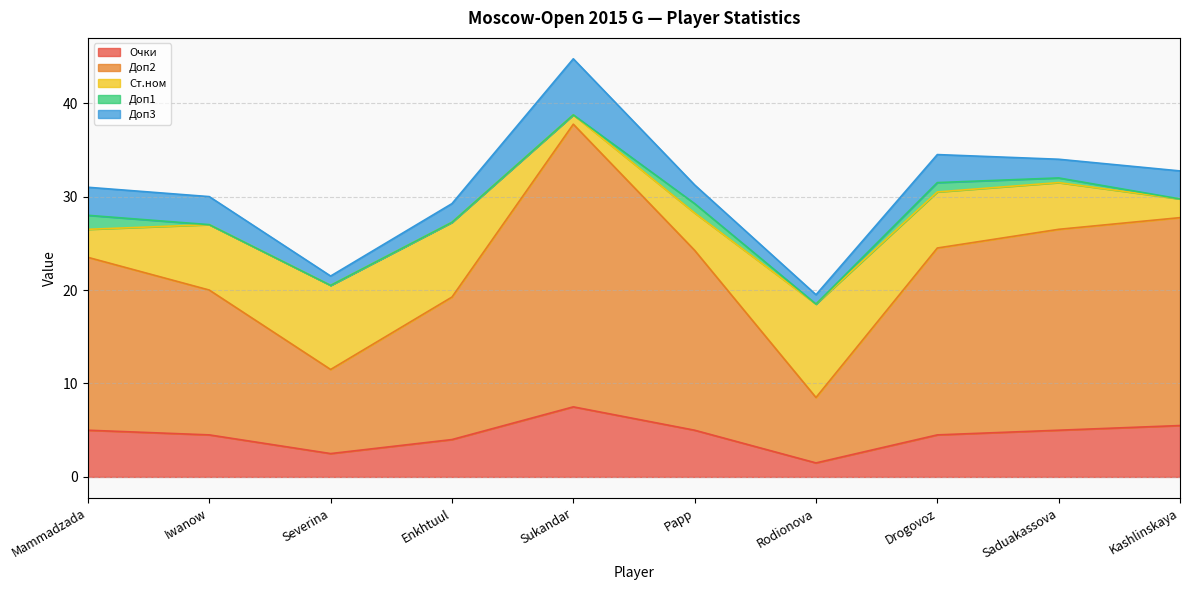

True or false: Доп2 has more than 0 interior local peaks.

True